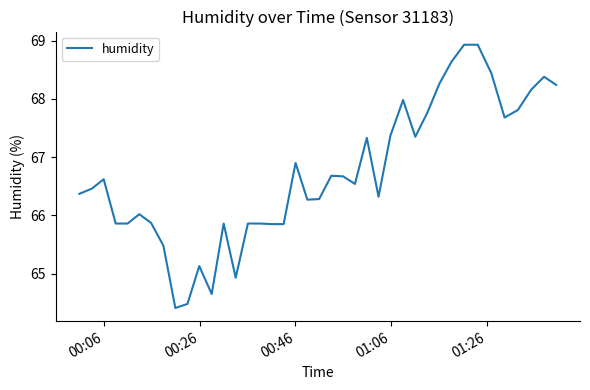

Is this an area chart (filled region under the line)?

No